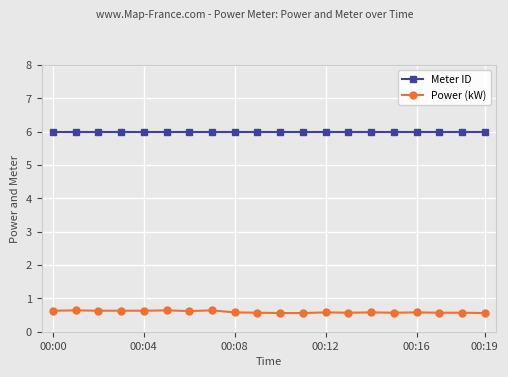

Which series has the widest spread of values?

Power (kW)